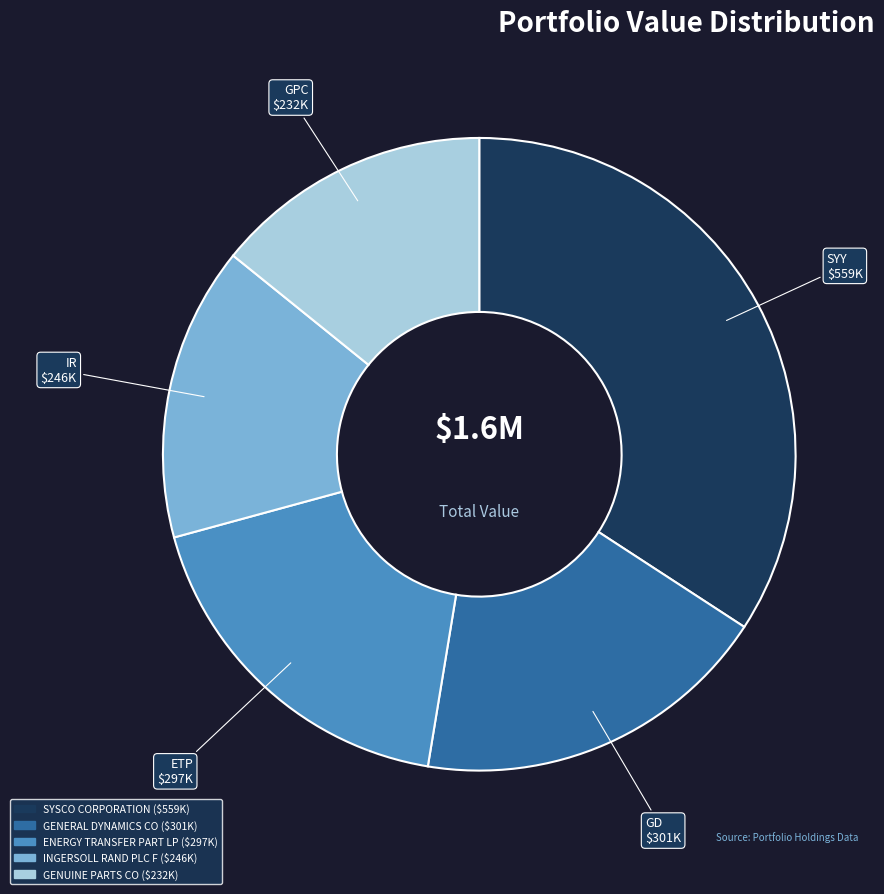

Is it true that SYSCO CORPORATION is 34% of the pie?

True